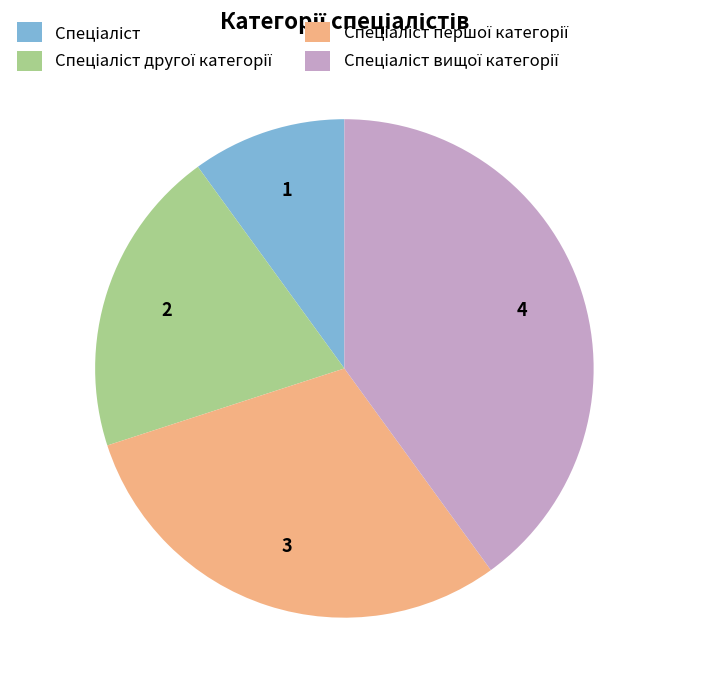

Is there a majority slice in this chart?

No